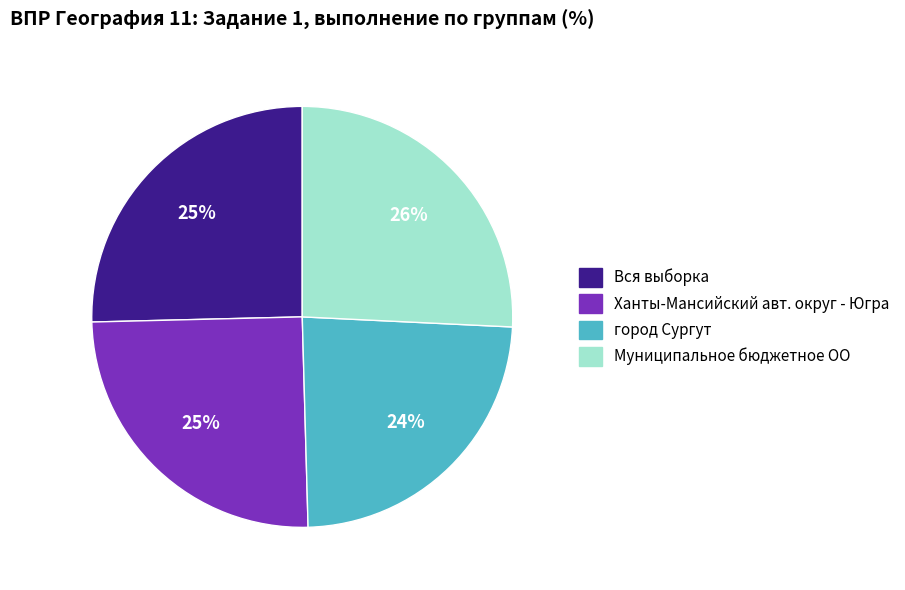

What is the smallest slice in the pie chart?

город Сургут